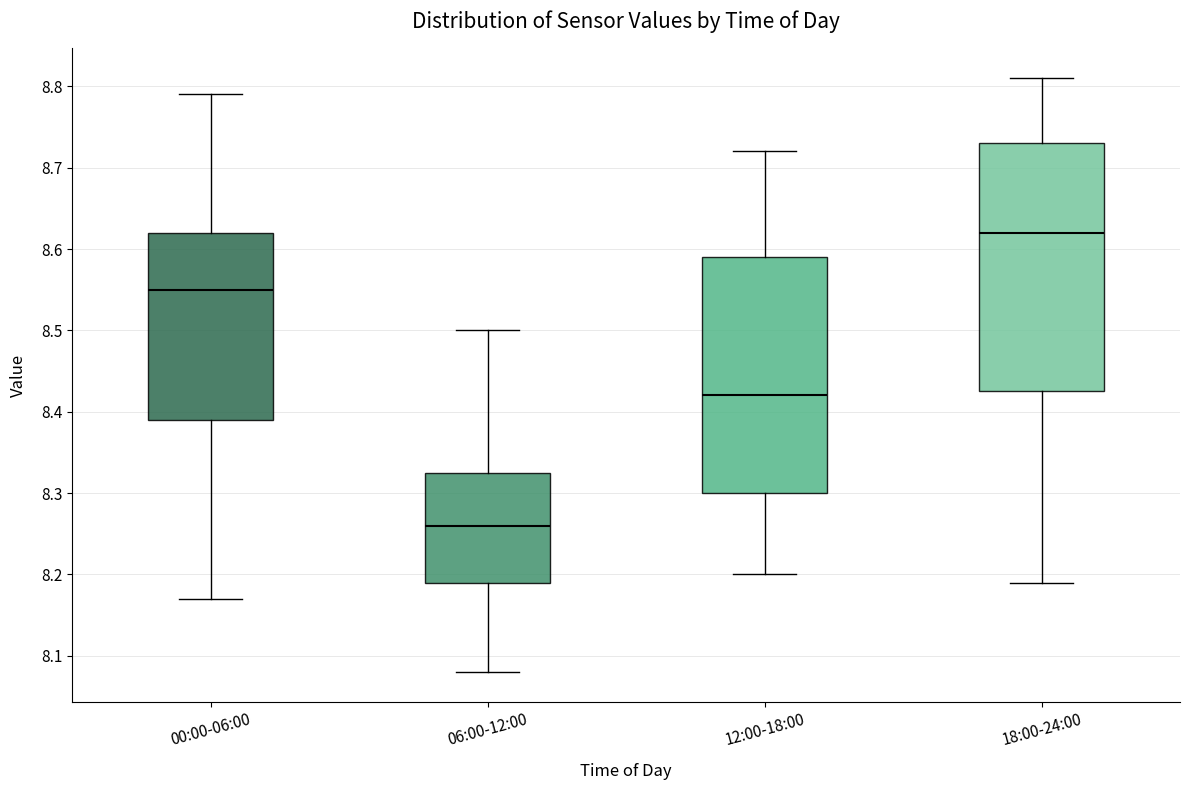

Reading left to right, read every box against the y-axis: the position of its median line, the range the box covers, and the ends of its whiskers. The values are not printed on the chart, so give them approximately, as read against the axis.

00:00-06:00: median 8.55, box 8.39 to 8.62, whiskers 8.17 to 8.79
06:00-12:00: median 8.26, box 8.19 to 8.33, whiskers 8.08 to 8.50
12:00-18:00: median 8.42, box 8.30 to 8.59, whiskers 8.20 to 8.72
18:00-24:00: median 8.62, box 8.43 to 8.73, whiskers 8.19 to 8.81